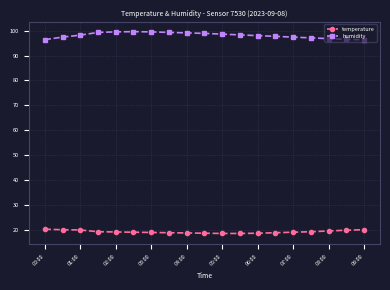

What is the difference between the maximum and minimum values in the temperature series?

1.7